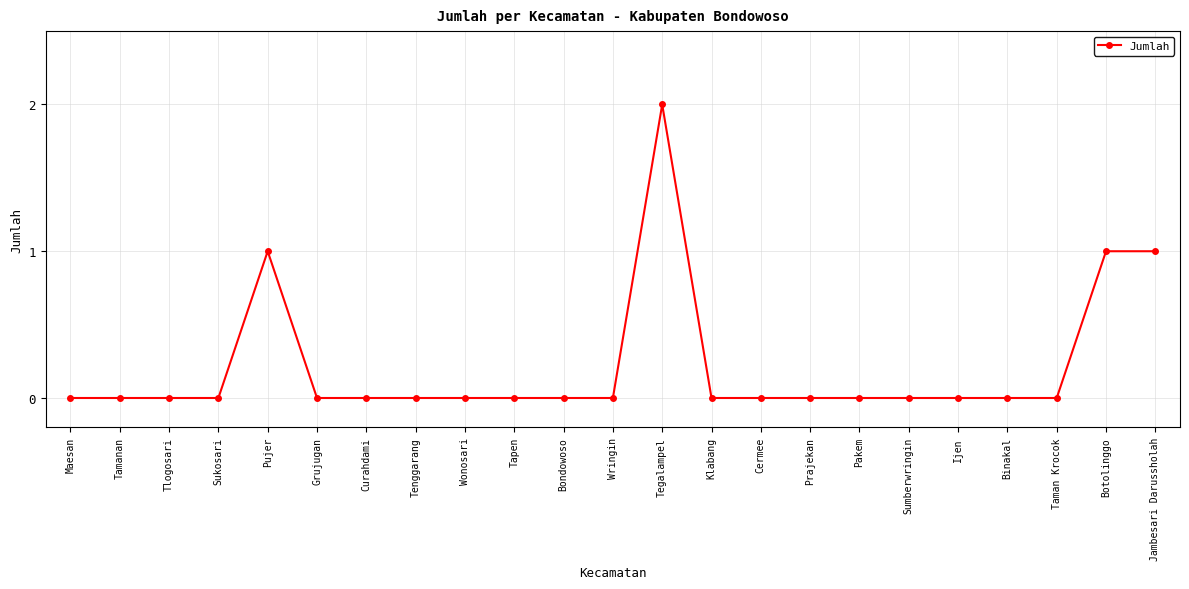

At which category does the chart reach its peak across all series?

Tegalampel